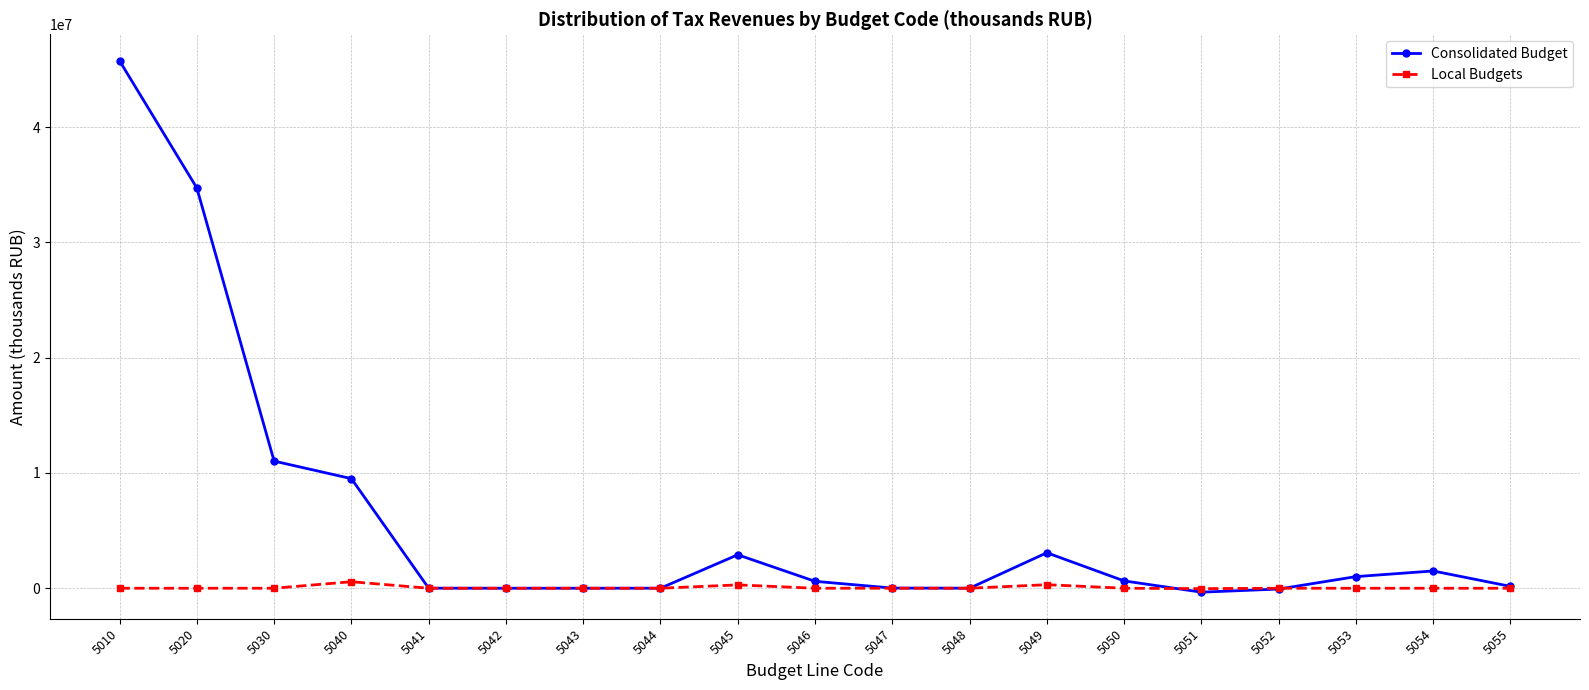

True or false: Consolidated Budget has more than 0 points higher than both neighbors.

True